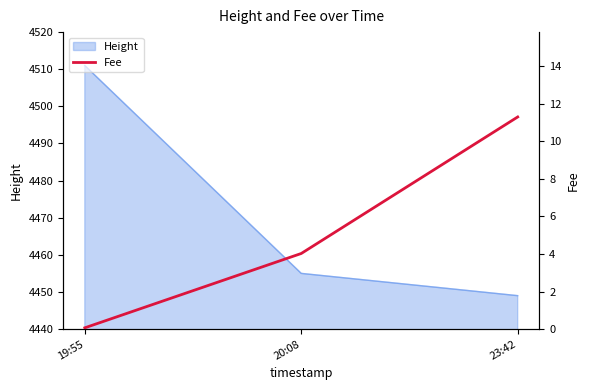

Rank the categories by Height value from lowest to highest.

23:42, 20:08, 19:55